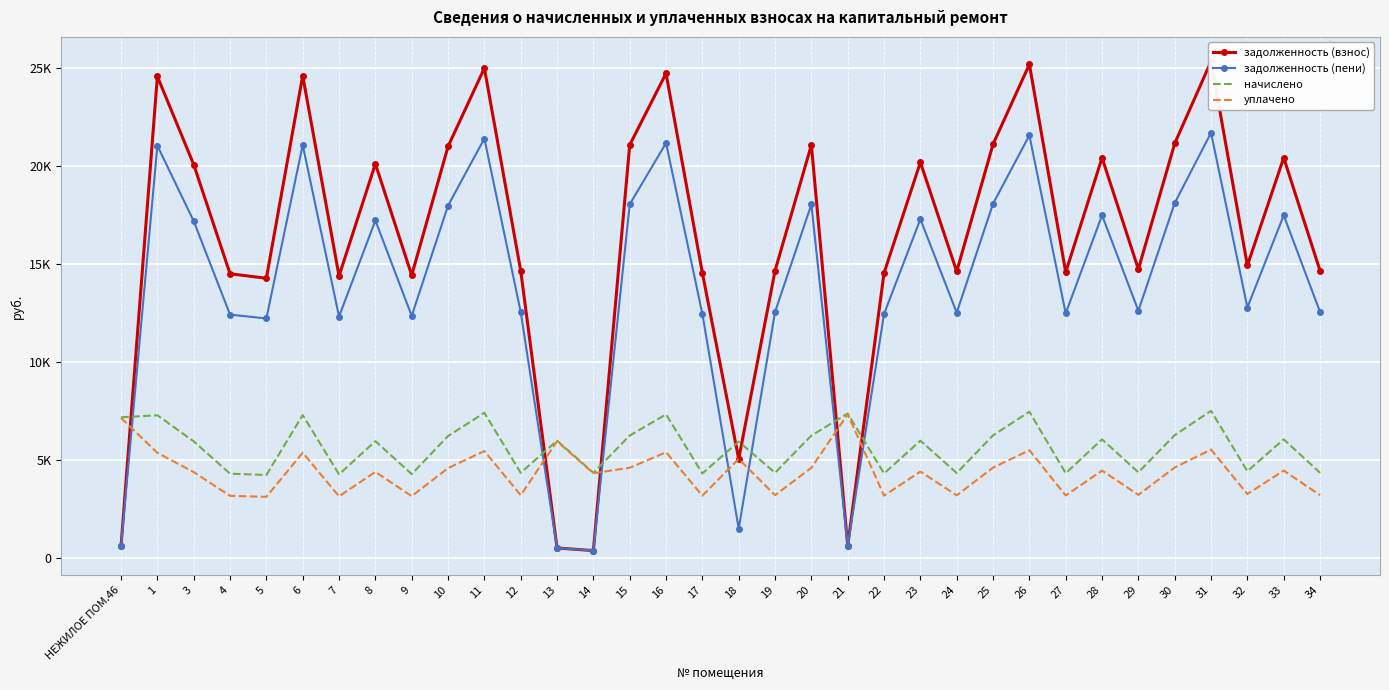

At which category does the chart reach its minimum across all series?

14